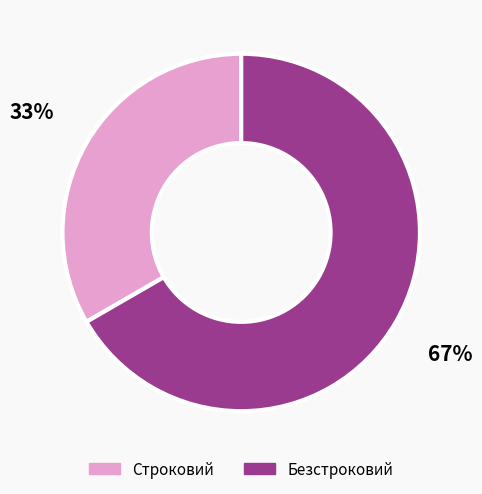

Which slice is the smallest?

Строковий